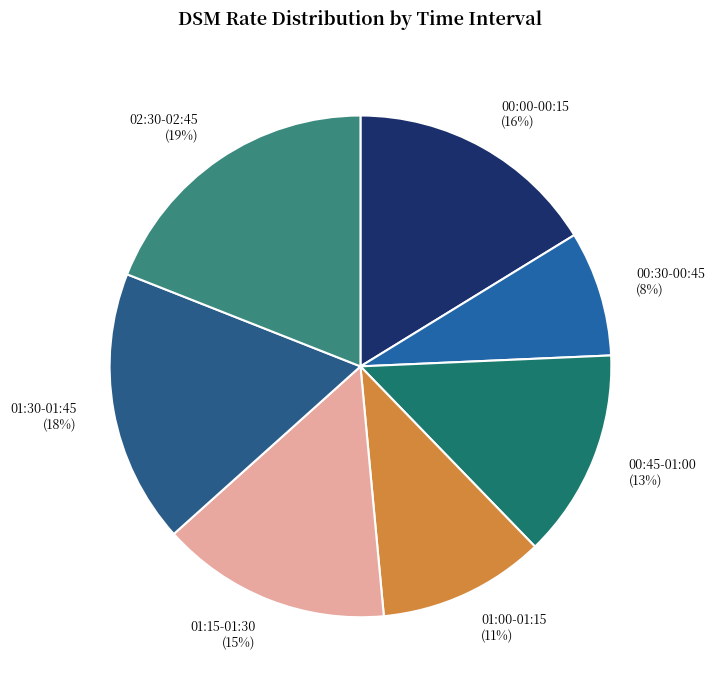

The 02:30-02:45 slice represents 19% of the pie. True or false?

True